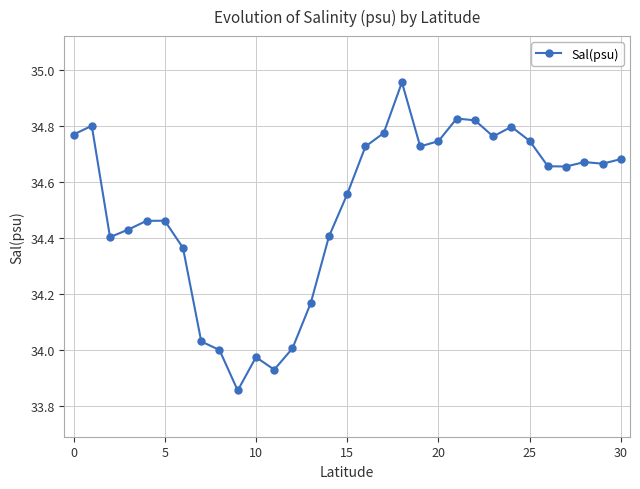

Count the number of categories in the chart.

31